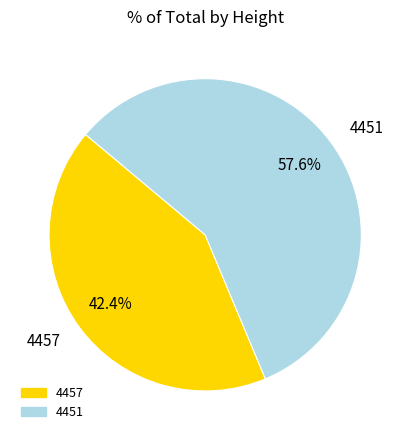

Count the number of slices in the pie.

2